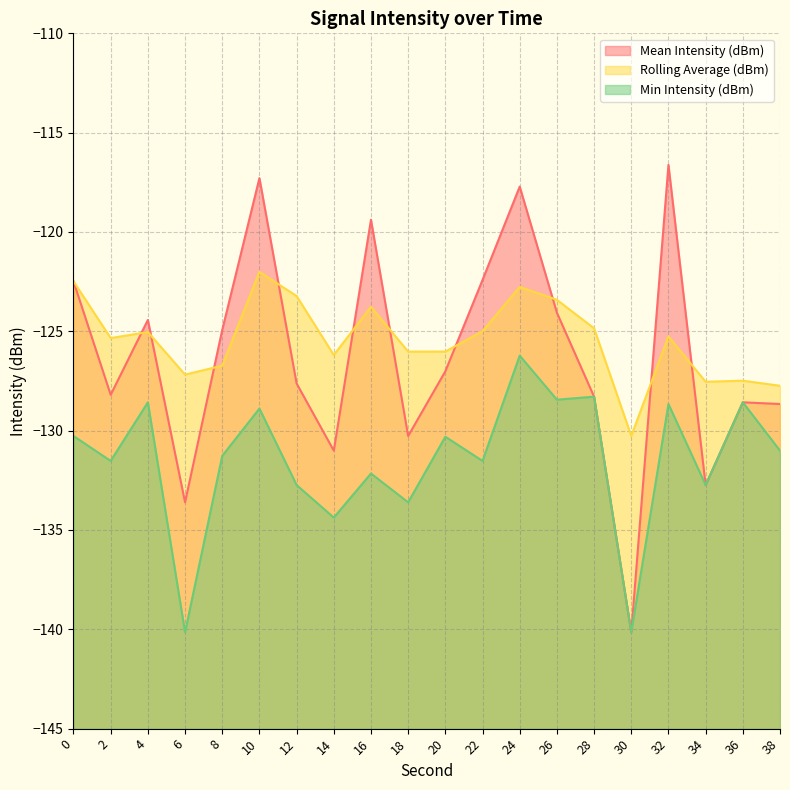

Reading left to right, transcribe all the data shown in this chart.

Mean Intensity (dBm): -122.5	-128.2	-124.4	-133.6	-124.9	-117.3	-127.6	-131.0	-119.4	-130.3	-127.0	-122.4	-117.7	-124.1	-128.3	-140.1	-116.6	-132.7	-128.6	-128.7
Rolling Average (dBm): -122.5	-125.3	-125.0	-127.2	-126.7	-122.0	-123.2	-126.2	-123.8	-126.0	-126.0	-125.0	-122.8	-123.4	-124.8	-130.3	-125.3	-127.5	-127.5	-127.7
Min Intensity (dBm): -130.3	-131.5	-128.6	-140.1	-131.3	-128.9	-132.7	-134.4	-132.2	-133.6	-130.3	-131.5	-126.2	-128.4	-128.3	-140.1	-128.7	-132.7	-128.6	-131.0